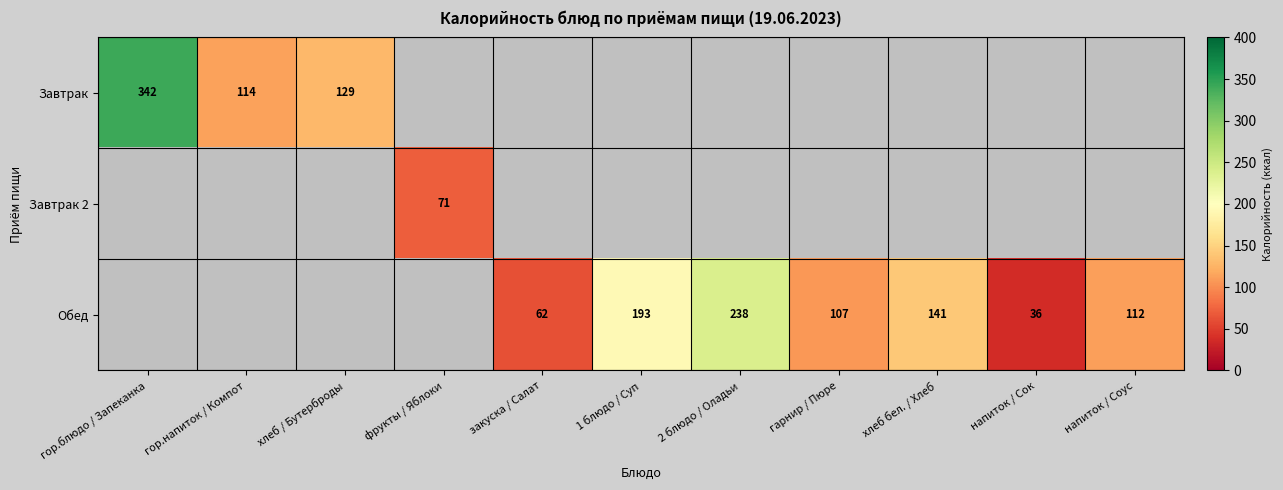

How many distinct data groups are displayed?

3